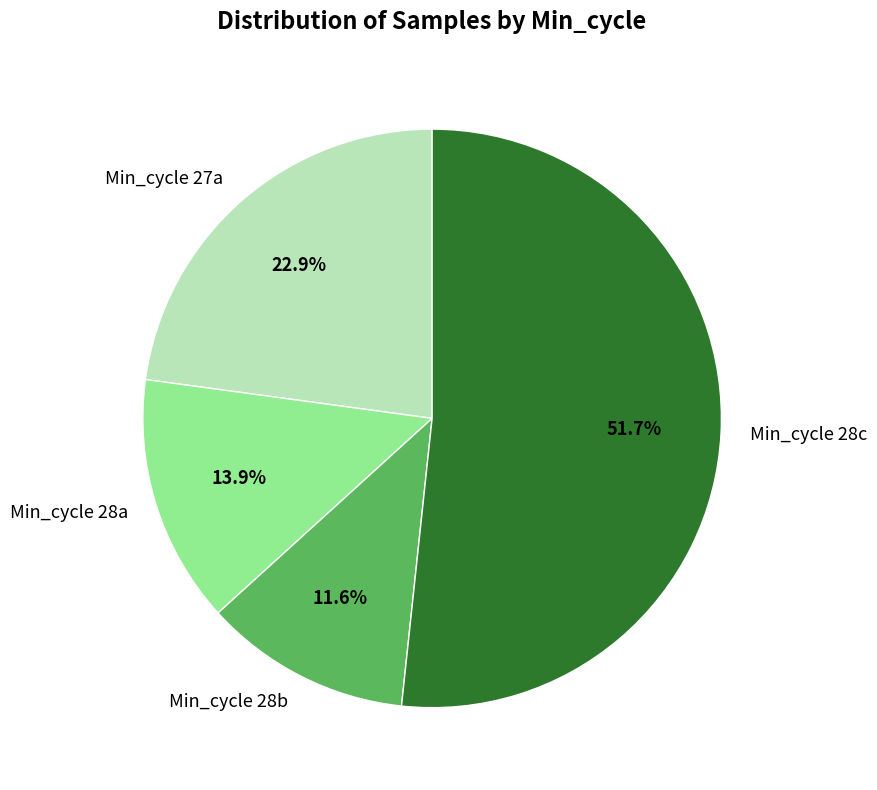

What is the ratio of the value at Min_cycle 28a to the value at Min_cycle 27a?

0.6